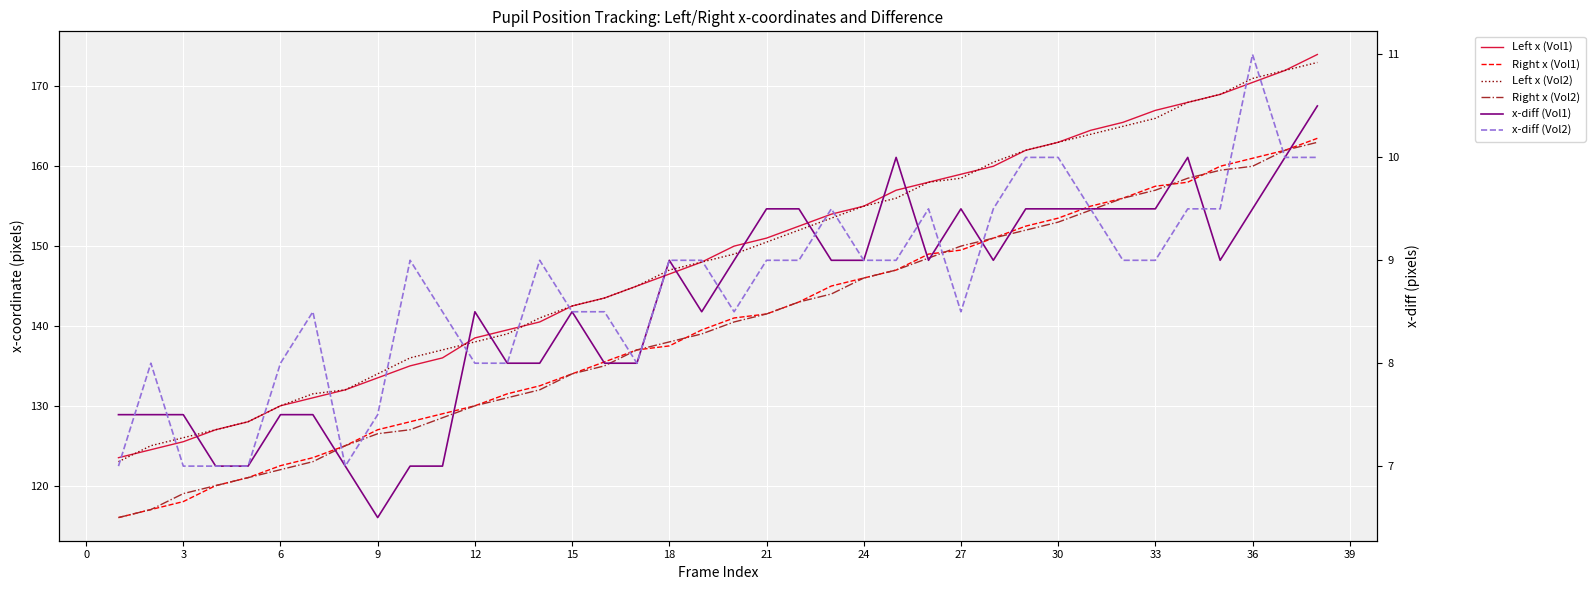

True or false: Left x (Vol2) has more than 0 interior local peaks.

False